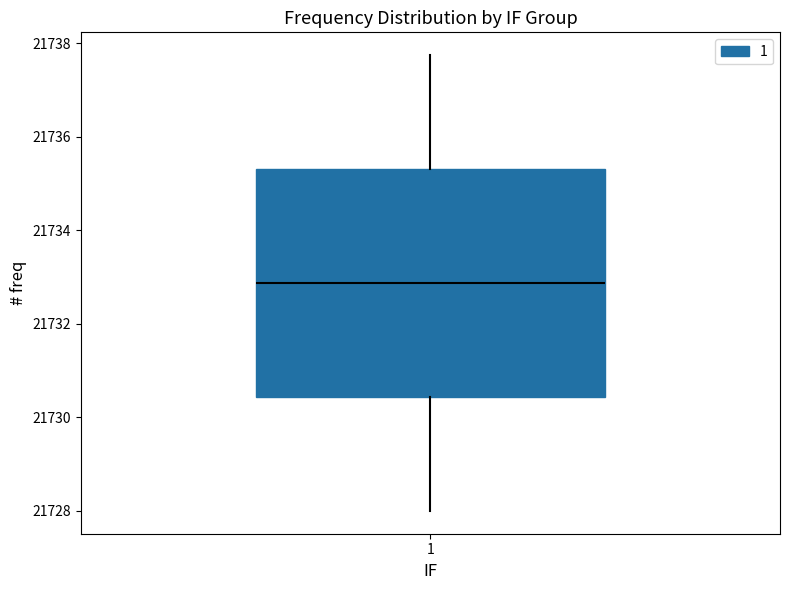

Transcribe this box plot: give where the median line is, the range the box spans, and where the two whiskers end, as read against the y-axis. The values are not printed on the chart, so give them approximately, as read against the axis.

median 21732.8, box 21730.4 to 21735.4, whiskers 21728.0 to 21737.8